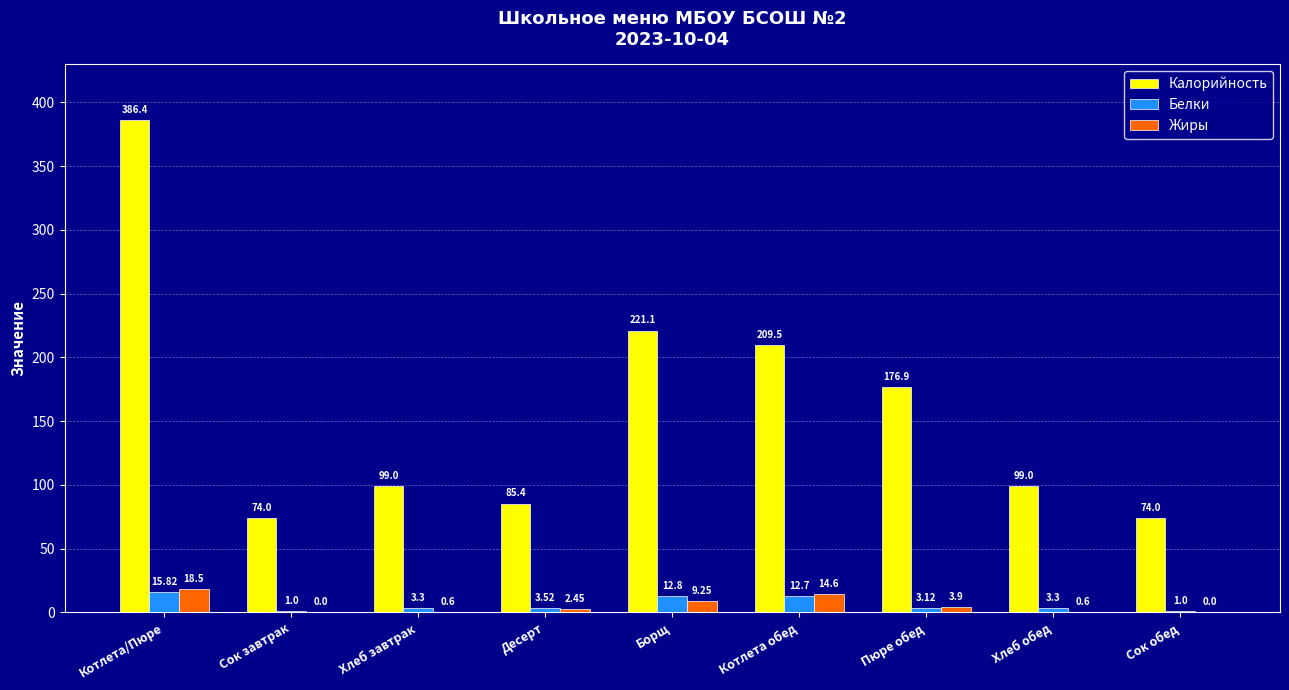

How many data points in Жиры are above 2?

5